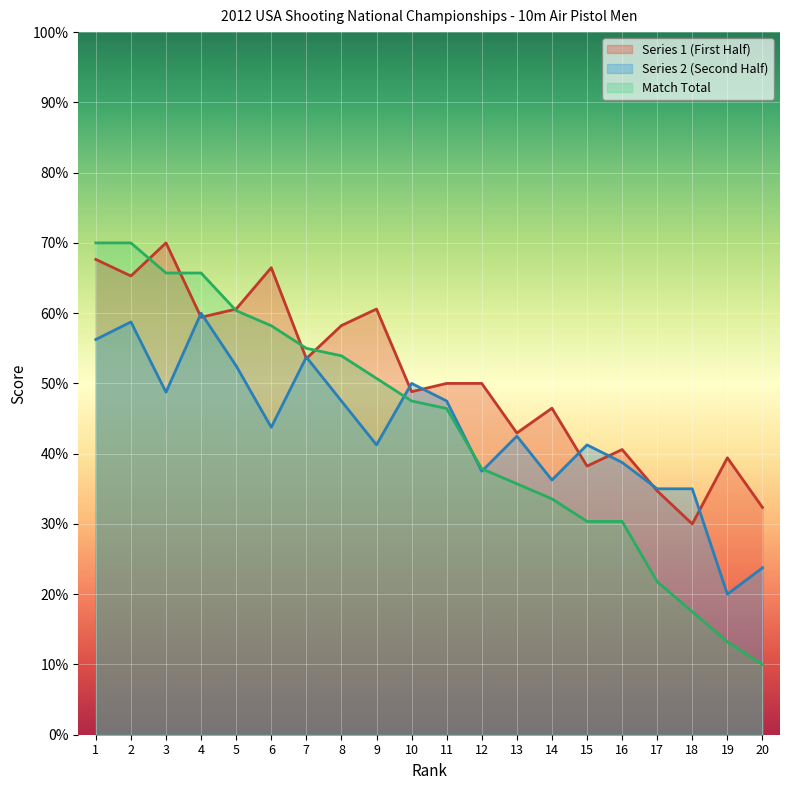

What is the value of the Series 1 (First Half) point at the 9th from the left?

60.6